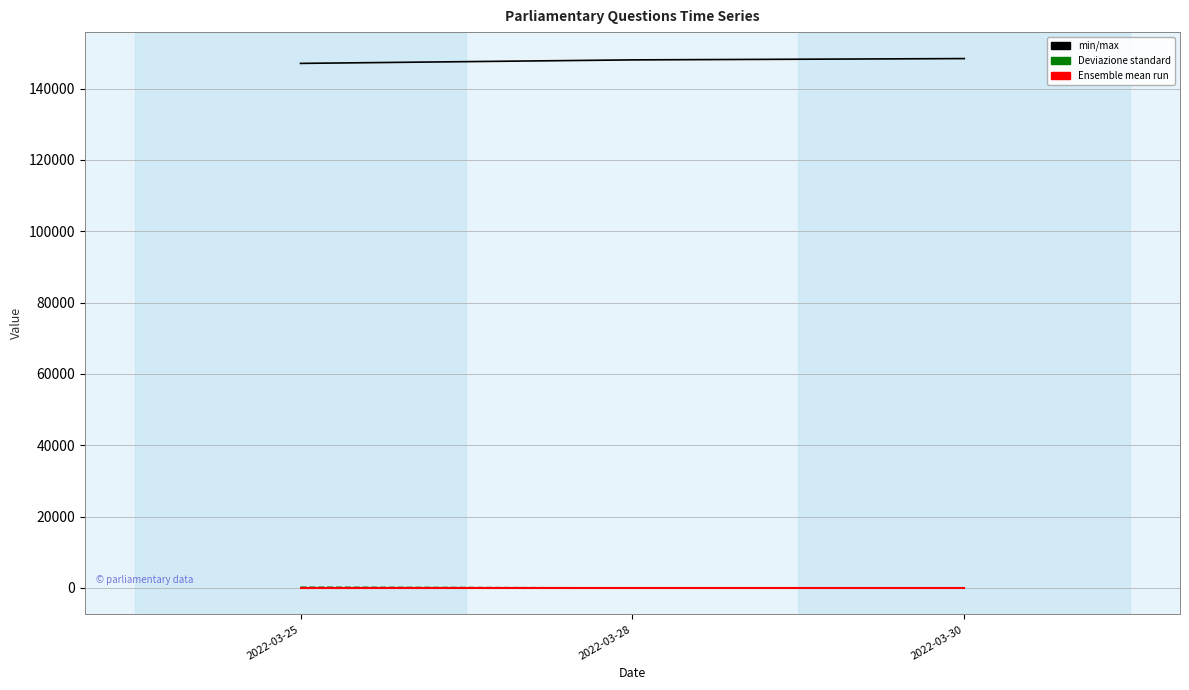

What is the greatest value displayed?

148406